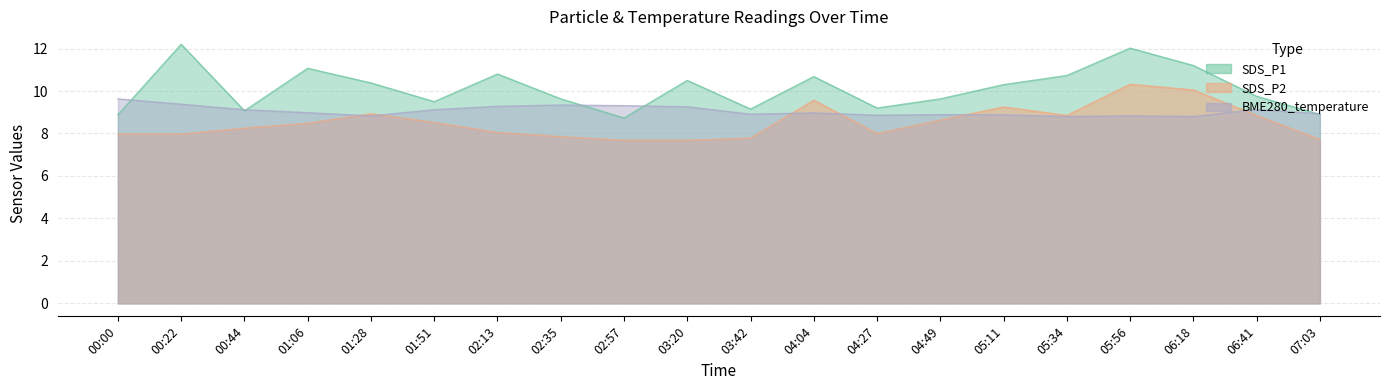

At how many categories does at least one series exceed 11?

4